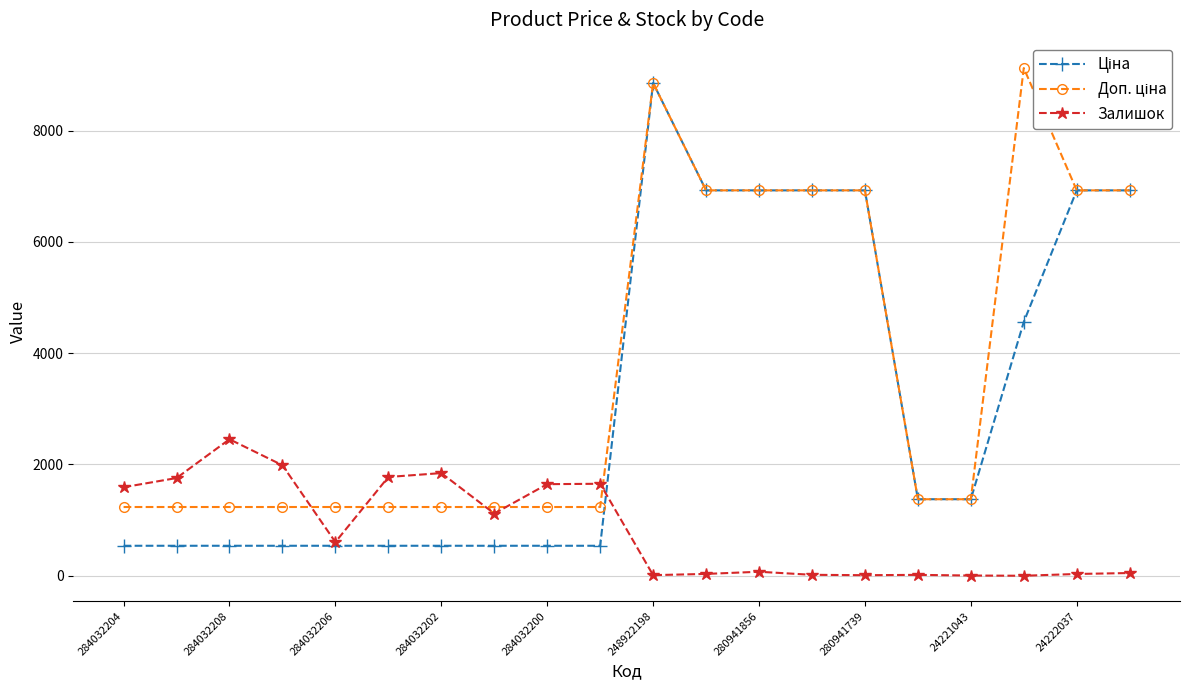

At which label does Залишок reach its peak?

284032208